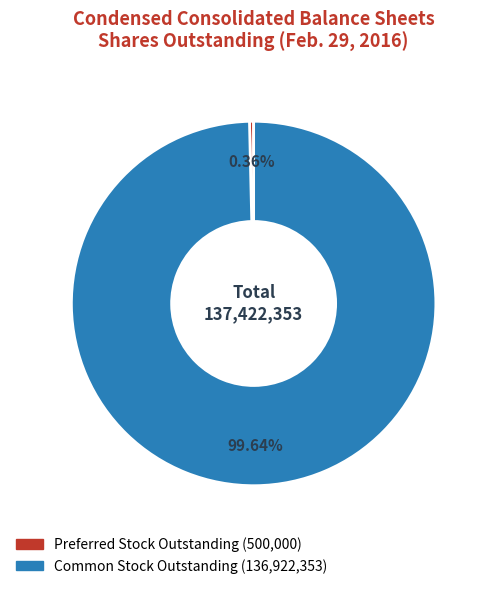

Does any single category account for the majority?

Yes